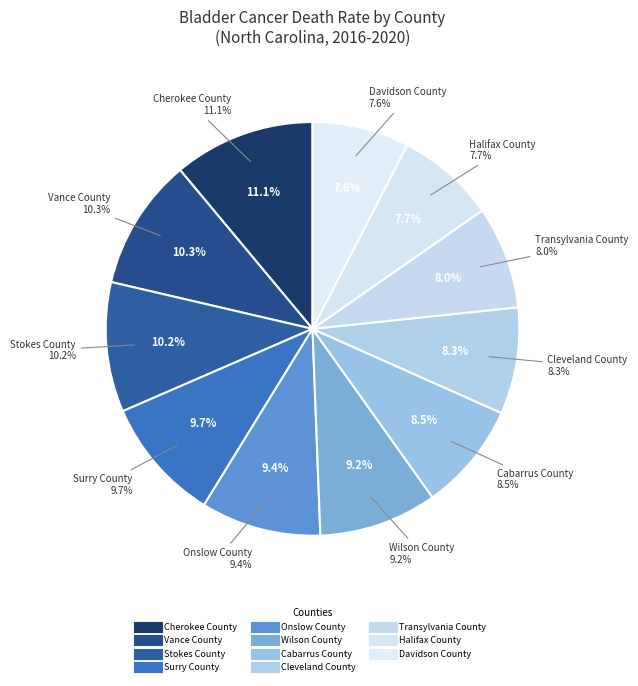

What percentage is the Cherokee County slice, to the nearest percent?

11%